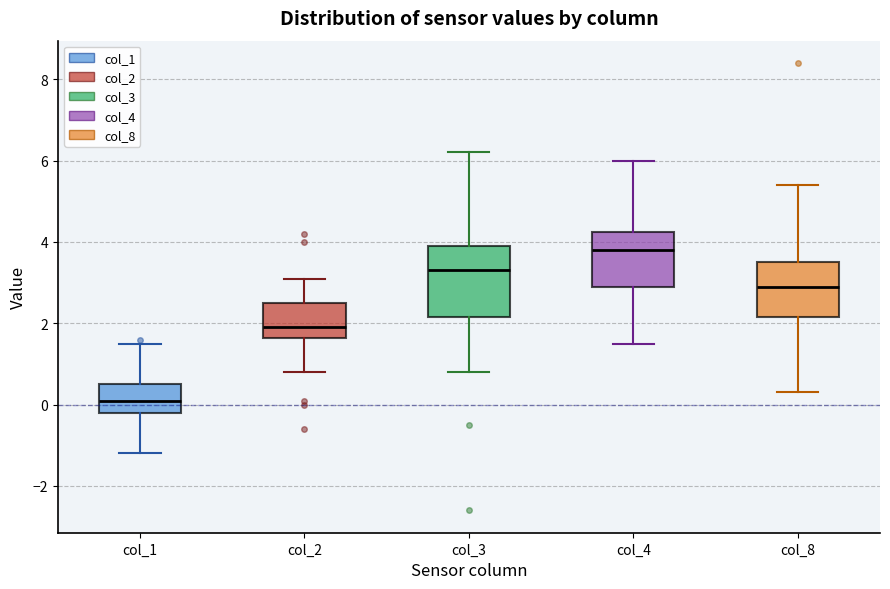

Which box has the highest median line?

col_4